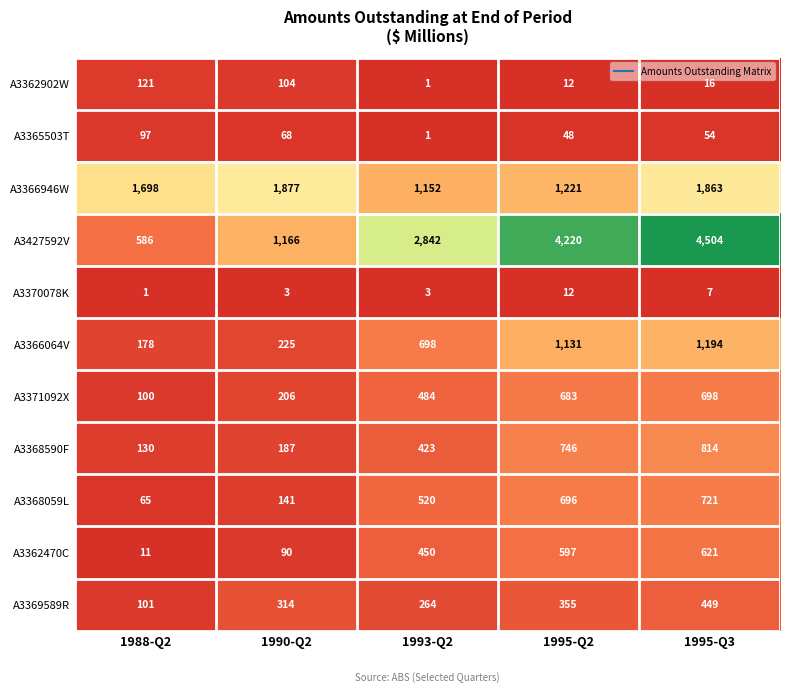

The A3368590F series shows 130 at 1988-Q2. True or false?

True